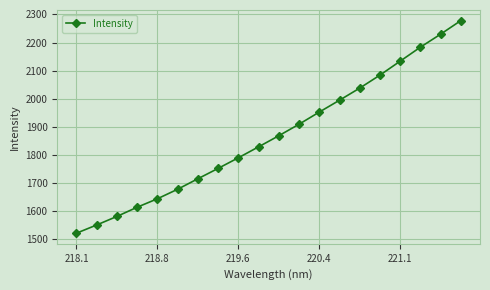

What is the sum of all values?

37350.8